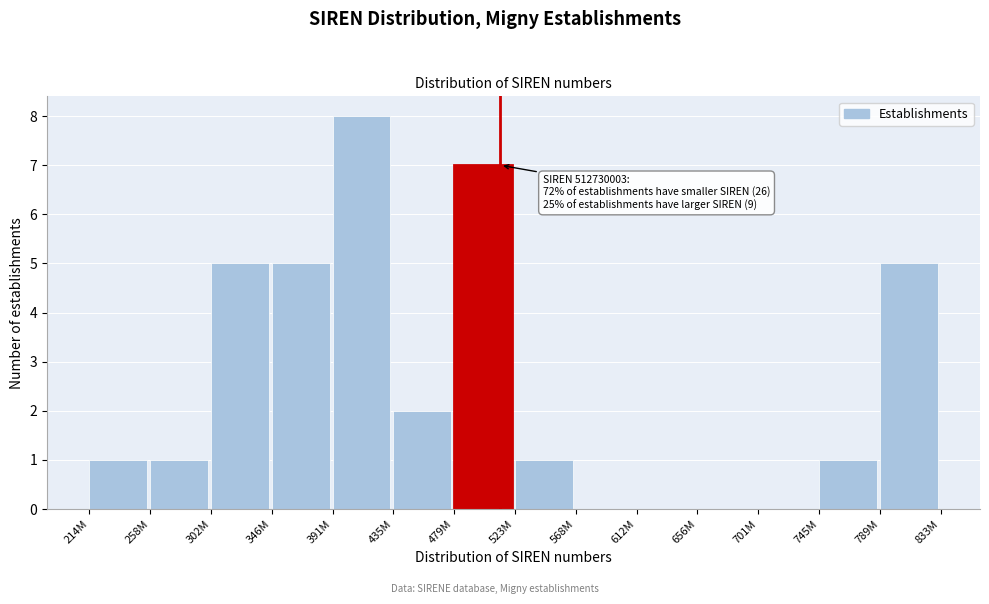

Reading left to right, extract all data points from this chart.

214M=1	258M=1	302M=5	346M=5	391M=8	435M=2	479M=7	523M=1	568M=0	612M=0	656M=0	701M=0	745M=1	789M=5